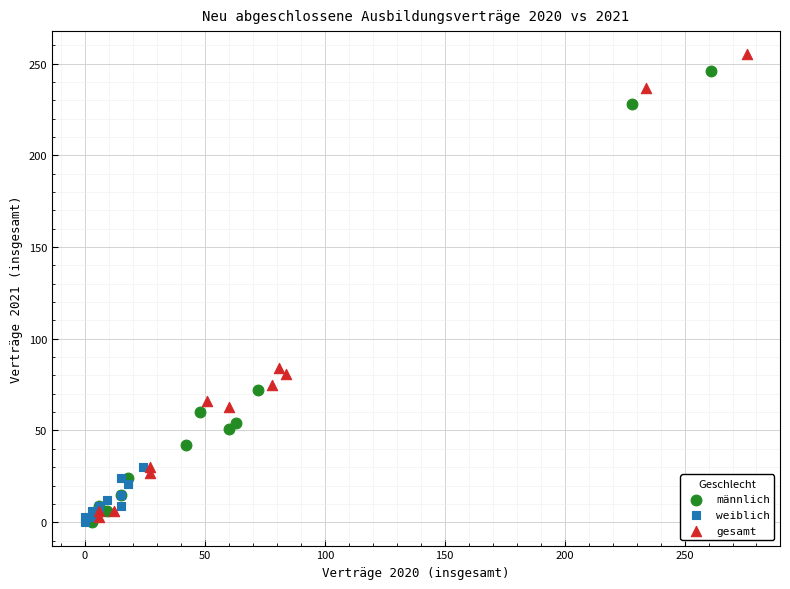

Which series has the widest spread of Y values?

gesamt